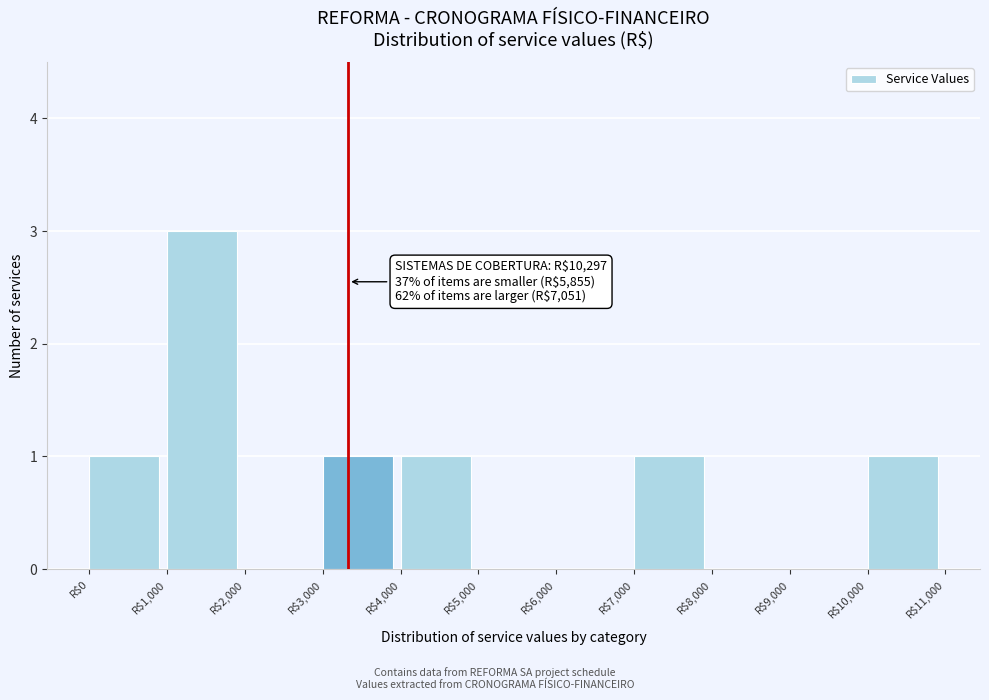

Is it true that the value at R$5,000 is 0?

True